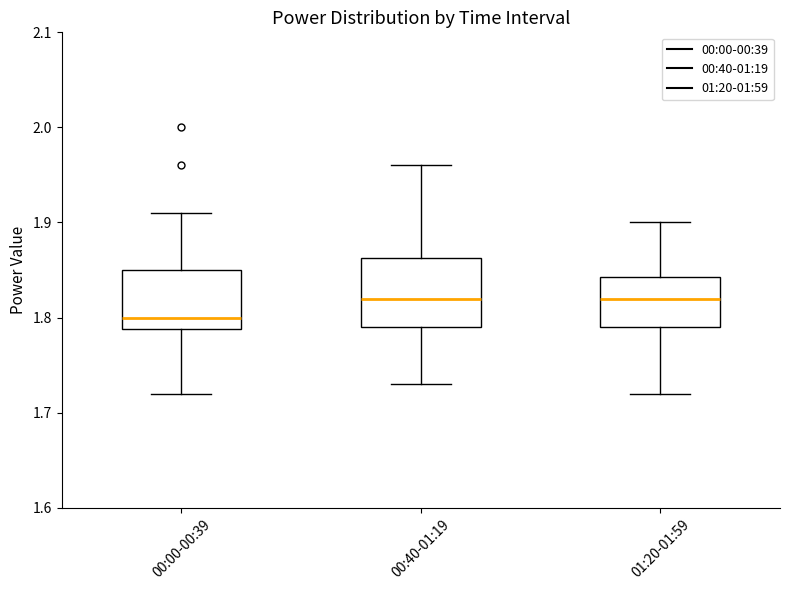

Reading left to right, transcribe this box plot: for each box, give where its median line is, the range the box spans, and where its two whiskers end, as read against the y-axis. The values are not printed on the chart, so give them approximately, as read against the axis.

00:00-00:39: median 1.80, box 1.79 to 1.85, whiskers 1.72 to 1.91
00:40-01:19: median 1.82, box 1.79 to 1.86, whiskers 1.73 to 1.96
01:20-01:59: median 1.82, box 1.79 to 1.84, whiskers 1.72 to 1.90